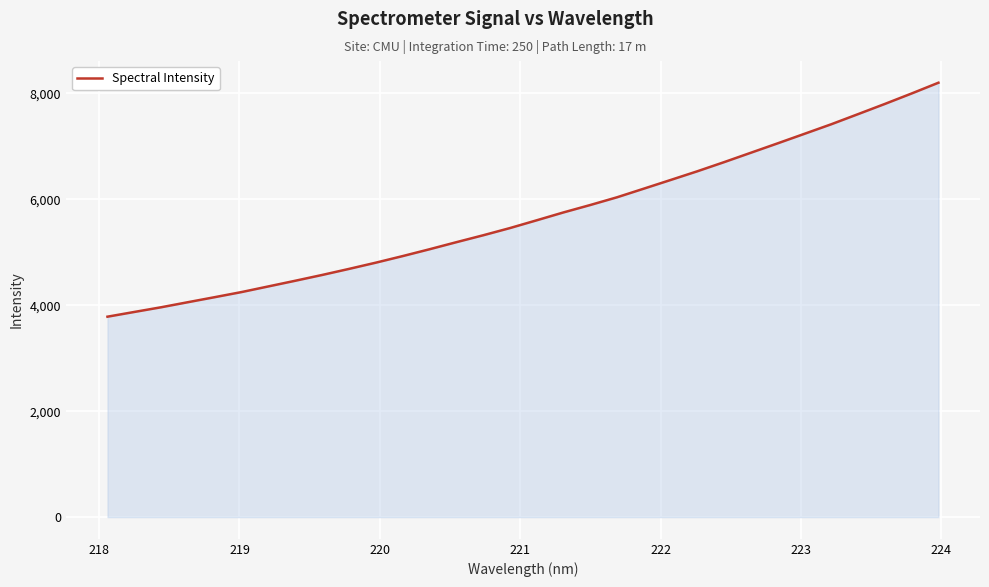

Does the chart have visible grid lines?

Yes